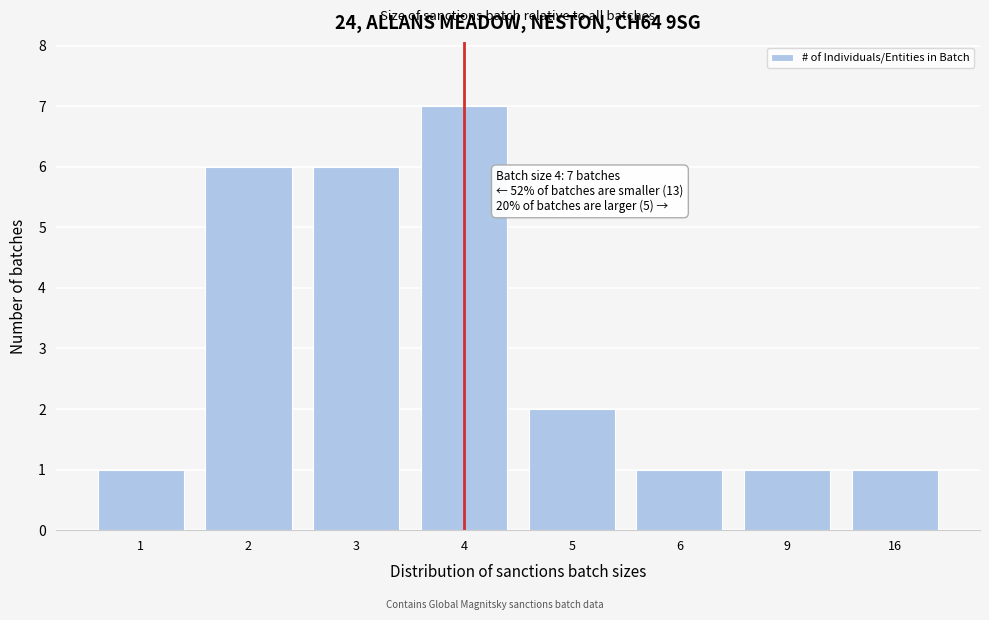

Reading left to right, list all the values displayed in this chart.

1=1	2=6	3=6	4=7	5=2	6=1	9=1	16=1